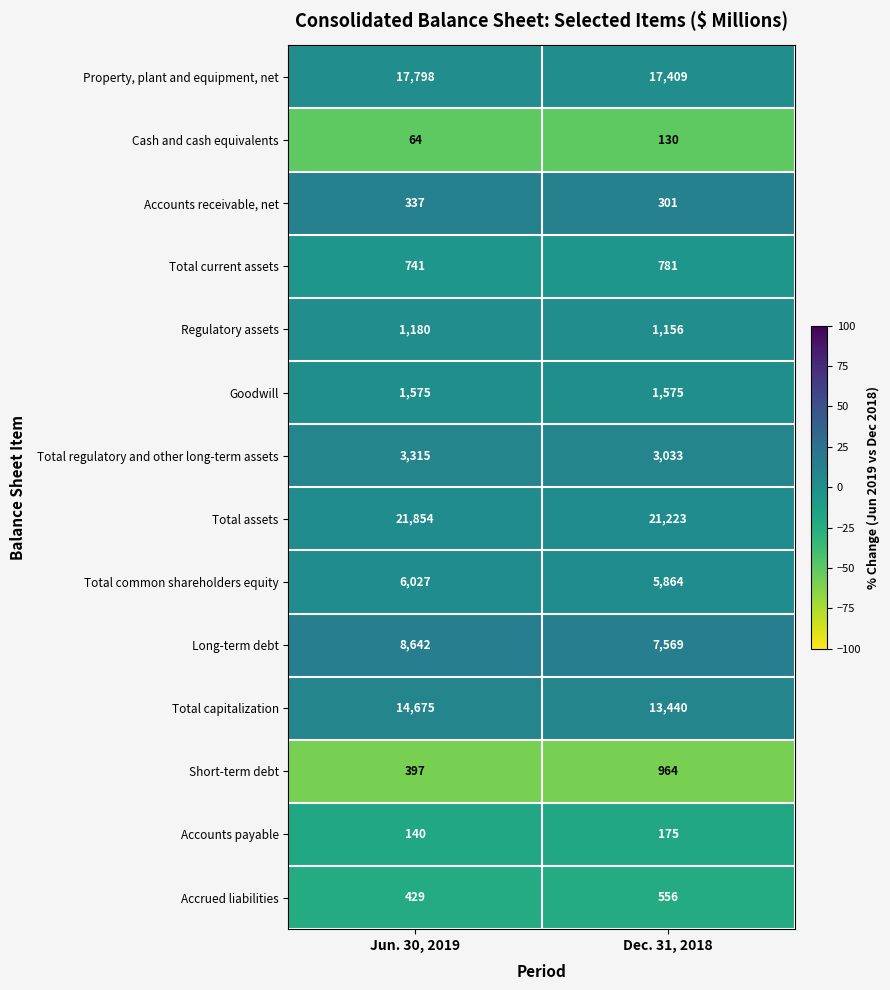

Reading left to right, list all the values displayed in this chart.

Property, plant and equipment, net: Jun. 30, 2019=17798	Dec. 31, 2018=17409
Cash and cash equivalents: Jun. 30, 2019=64	Dec. 31, 2018=130
Accounts receivable, net: Jun. 30, 2019=337	Dec. 31, 2018=301
Total current assets: Jun. 30, 2019=741	Dec. 31, 2018=781
Regulatory assets: Jun. 30, 2019=1180	Dec. 31, 2018=1156
Goodwill: Jun. 30, 2019=1575	Dec. 31, 2018=1575
Total regulatory and other long-term assets: Jun. 30, 2019=3315	Dec. 31, 2018=3033
Total assets: Jun. 30, 2019=21854	Dec. 31, 2018=21223
Total common shareholders equity: Jun. 30, 2019=6027	Dec. 31, 2018=5864
Long-term debt: Jun. 30, 2019=8642	Dec. 31, 2018=7569
Total capitalization: Jun. 30, 2019=14675	Dec. 31, 2018=13440
Short-term debt: Jun. 30, 2019=397	Dec. 31, 2018=964
Accounts payable: Jun. 30, 2019=140	Dec. 31, 2018=175
Accrued liabilities: Jun. 30, 2019=429	Dec. 31, 2018=556